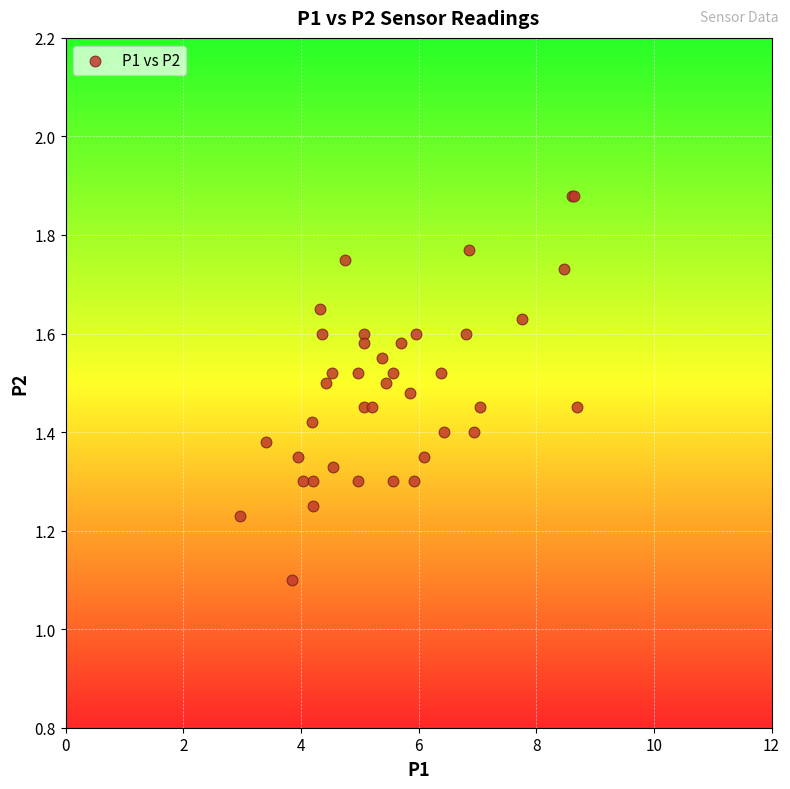

What Y value in the scatter plot is closest to 1?

1.1